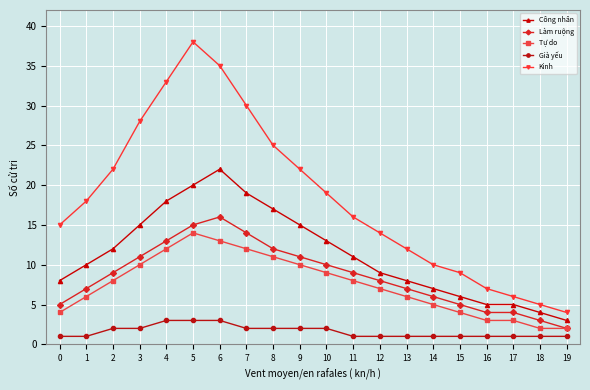

Reading right to left, transcribe all the data shown in this chart.

Công nhân: 19=3	18=4	17=5	16=5	15=6	14=7	13=8	12=9	11=11	10=13	9=15	8=17	7=19	6=22	5=20	4=18	3=15	2=12	1=10	0=8
Làm ruộng: 19=2	18=3	17=4	16=4	15=5	14=6	13=7	12=8	11=9	10=10	9=11	8=12	7=14	6=16	5=15	4=13	3=11	2=9	1=7	0=5
Tự do: 19=2	18=2	17=3	16=3	15=4	14=5	13=6	12=7	11=8	10=9	9=10	8=11	7=12	6=13	5=14	4=12	3=10	2=8	1=6	0=4
Già yếu: 19=1	18=1	17=1	16=1	15=1	14=1	13=1	12=1	11=1	10=2	9=2	8=2	7=2	6=3	5=3	4=3	3=2	2=2	1=1	0=1
Kinh: 19=4	18=5	17=6	16=7	15=9	14=10	13=12	12=14	11=16	10=19	9=22	8=25	7=30	6=35	5=38	4=33	3=28	2=22	1=18	0=15